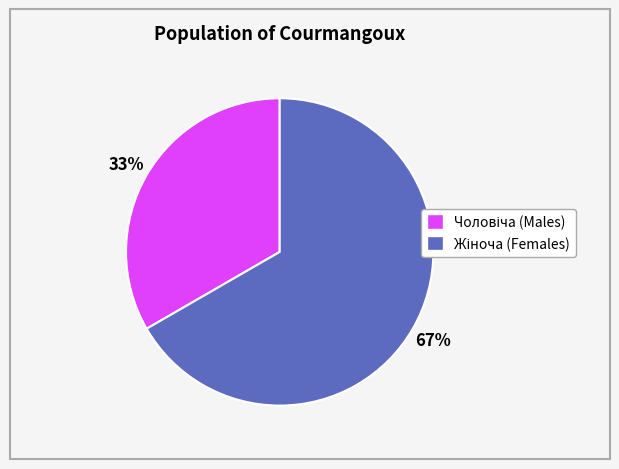

Is there a majority slice in this chart?

Yes